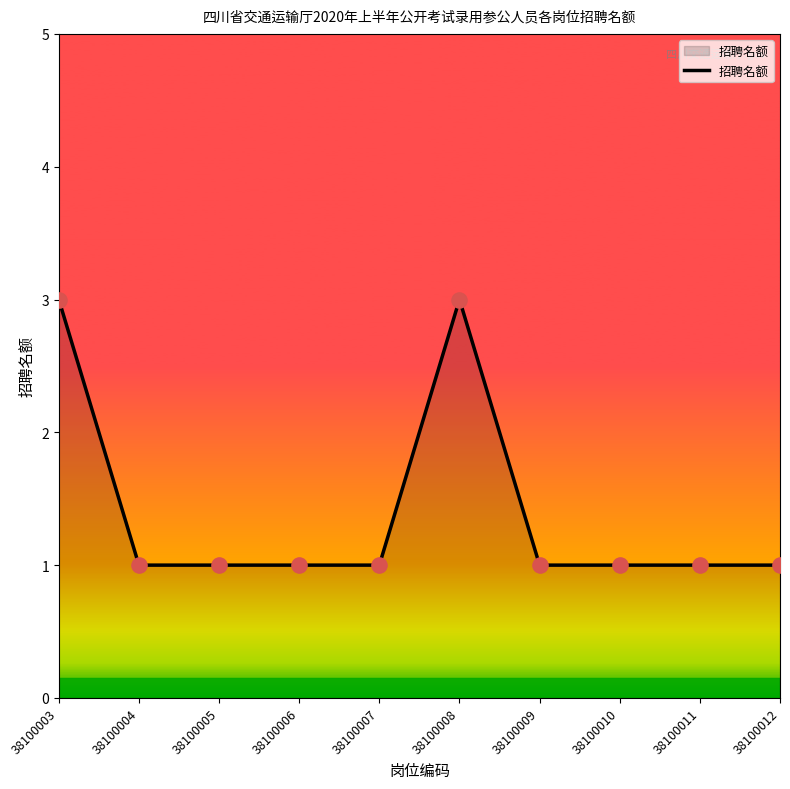

Approximately how many times larger is the value at 38100004 compared to 38100006?

1.0